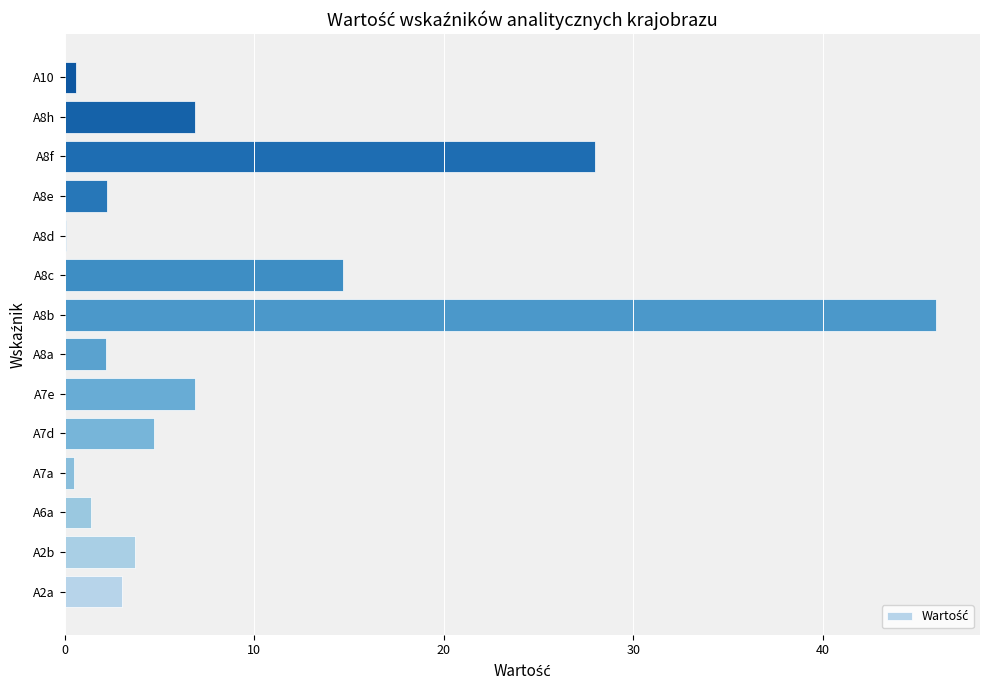

What is the average value?

8.6